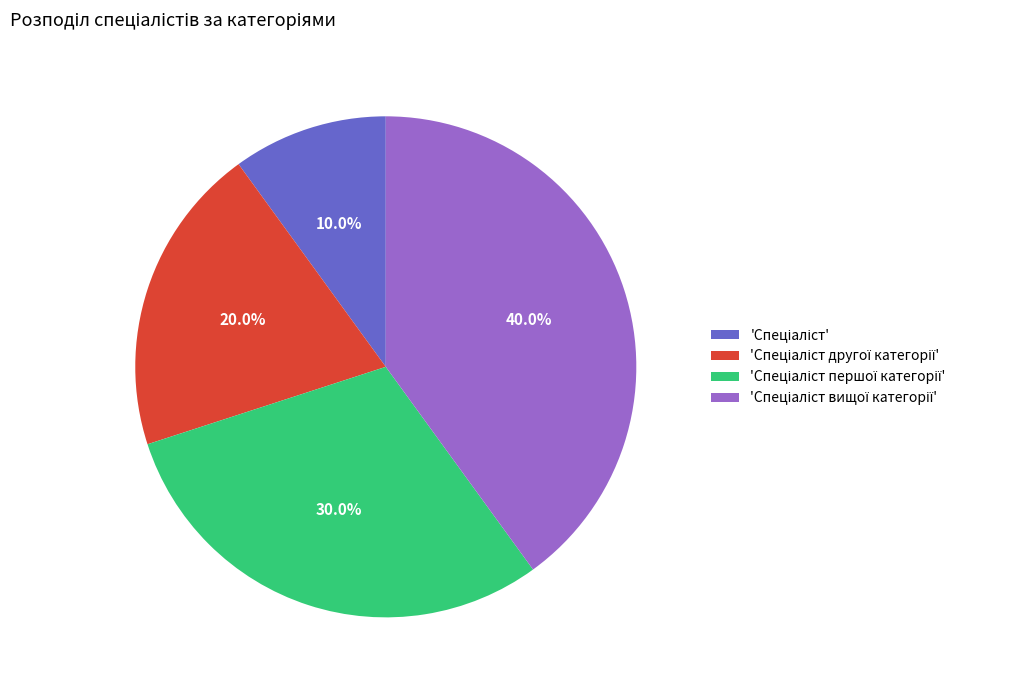

To the nearest percent, what is the difference between the largest and smallest slice percentages?

30%